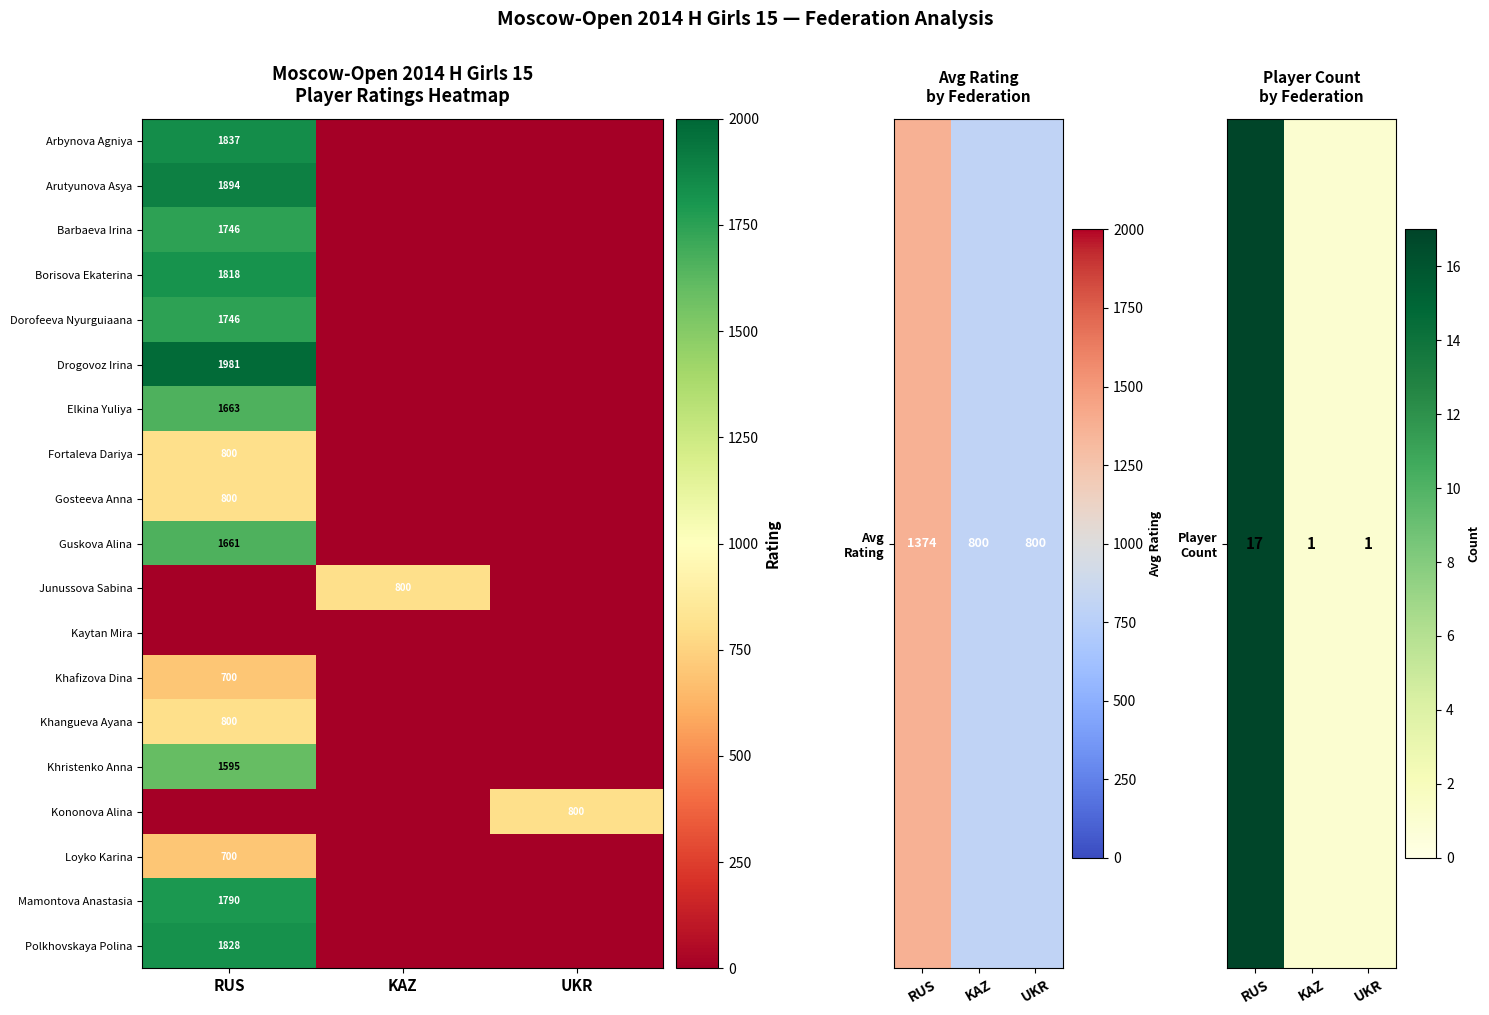

Is it true that Dorofeeva Nyurguiaana equals 1746 at RUS?

True